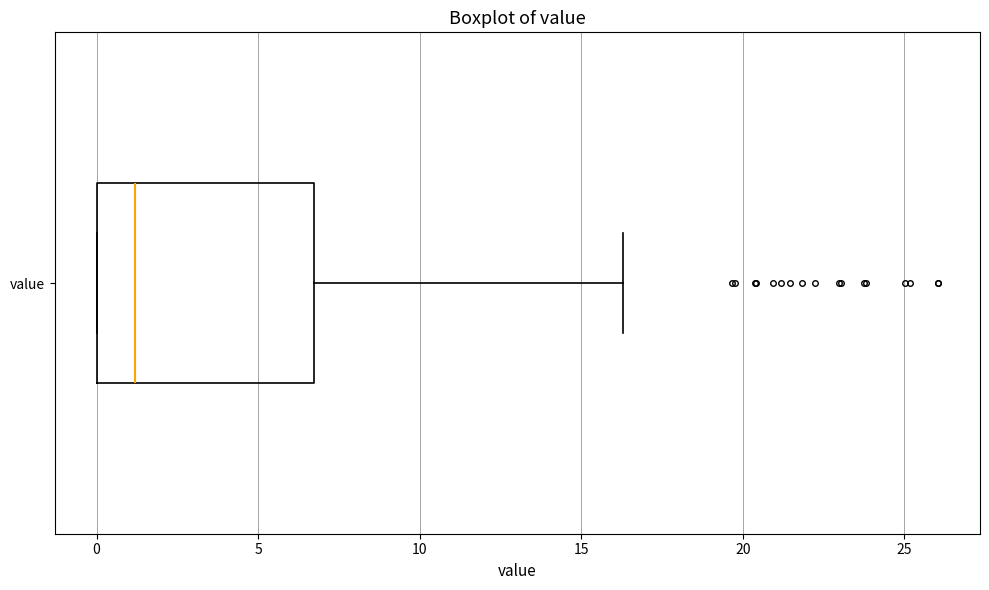

Transcribe this box plot: give where the median line is, the range the box spans, and where the two whiskers end, as read against the x-axis. The values are not printed on the chart, so give them approximately, as read against the axis.

median 1.0, box 0.0 to 6.5, whiskers 0.0 to 16.5